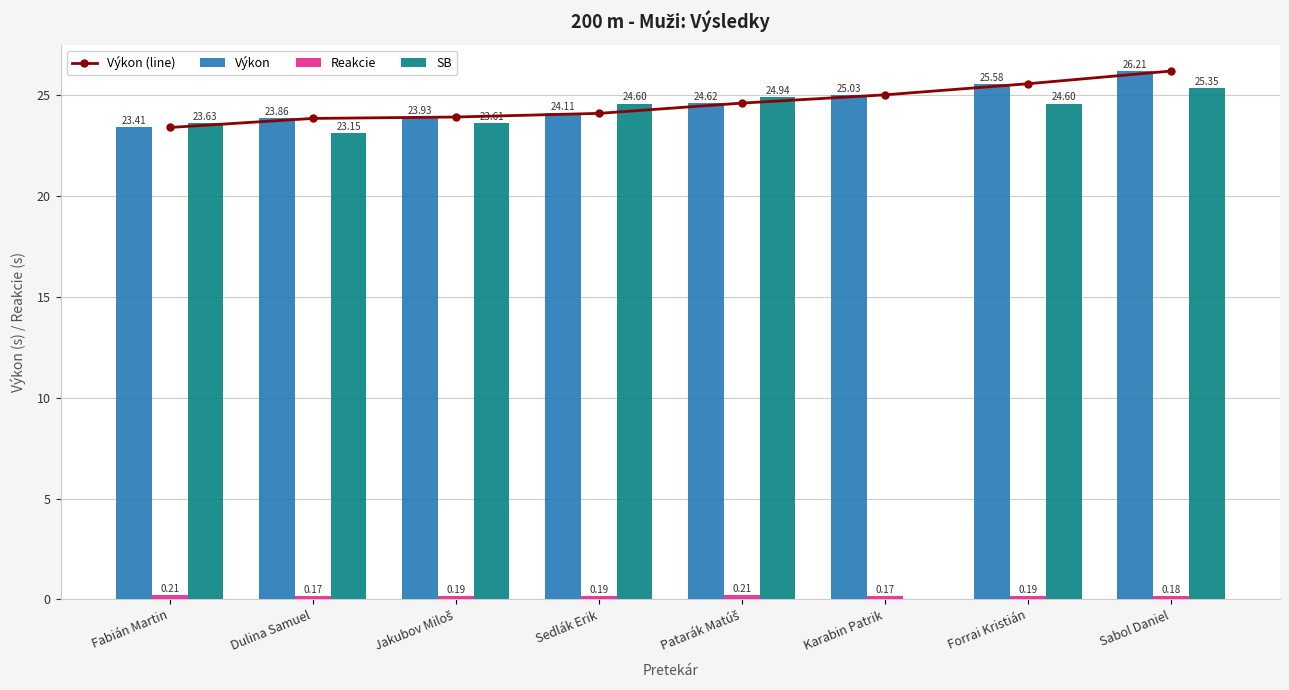

How many values in the SB series exceed 24?

4